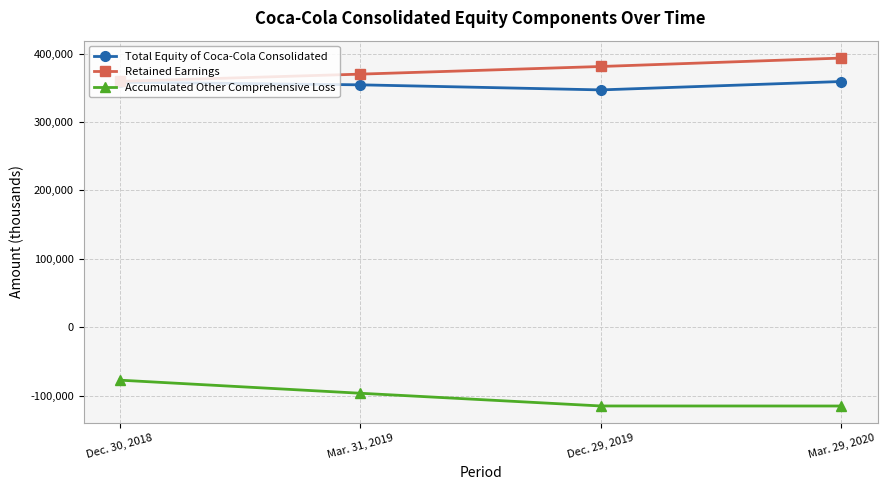

What is the average value of the Retained Earnings series?

376015